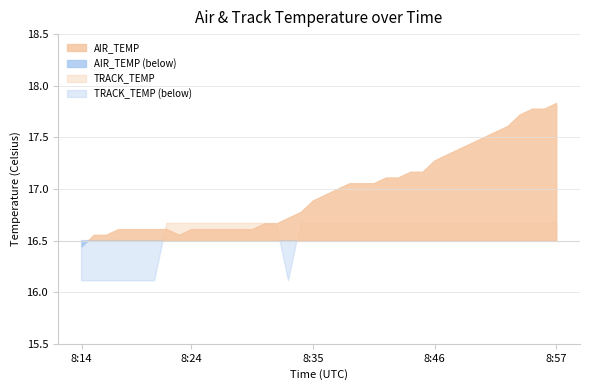

What is the difference between the highest and lowest values at 8:45?

0.5